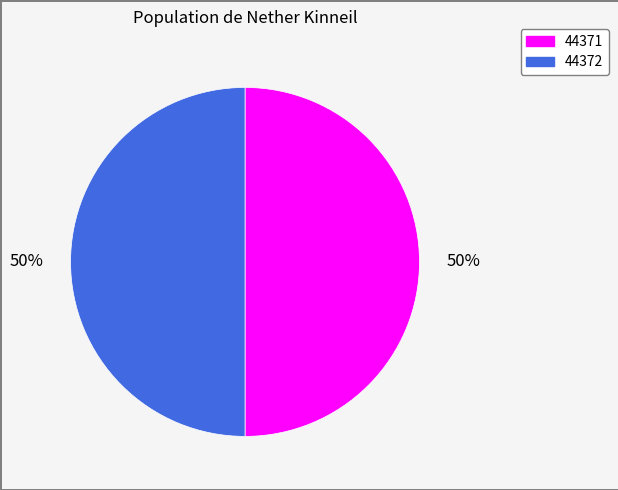

To the nearest percent, what portion does 44371 represent?

50%